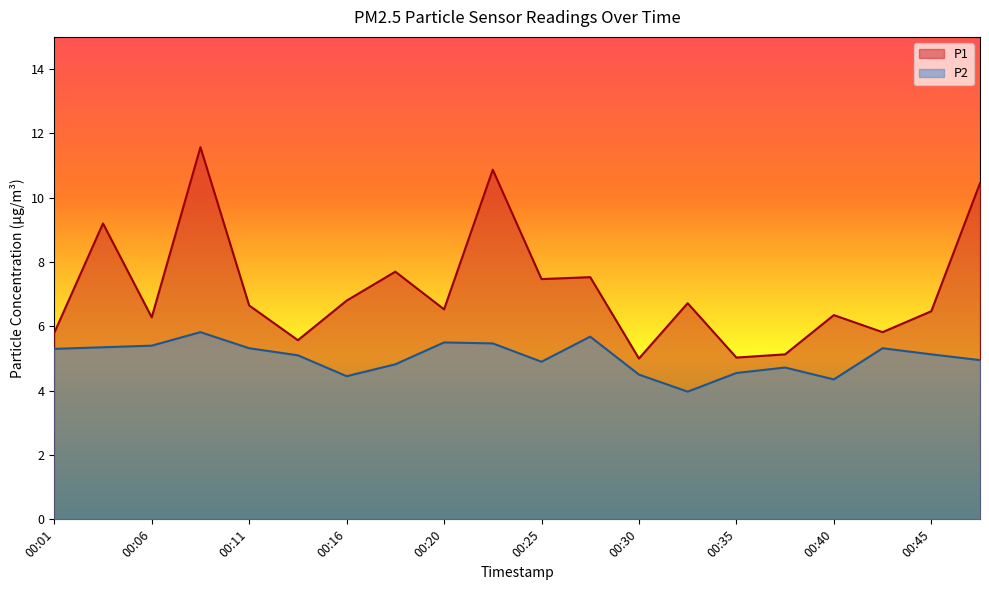

True or false: P2 and P1 intersect in this chart.

False